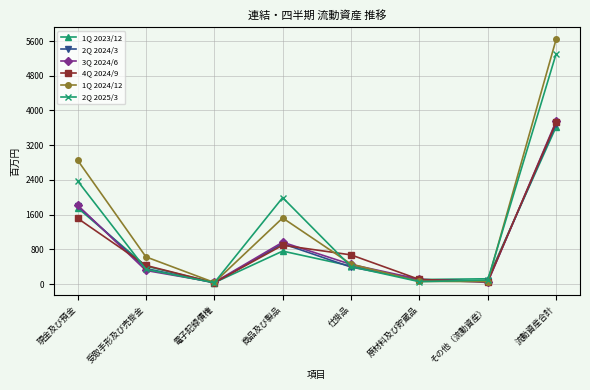

At which category is the sum across all series the highest?

流動資産合計